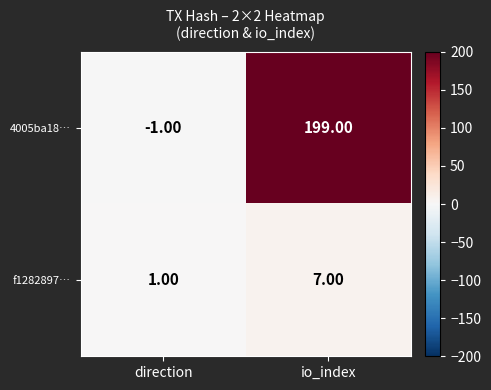

Rank the series by their average value, from highest to lowest.

4005ba18…, f1282897…